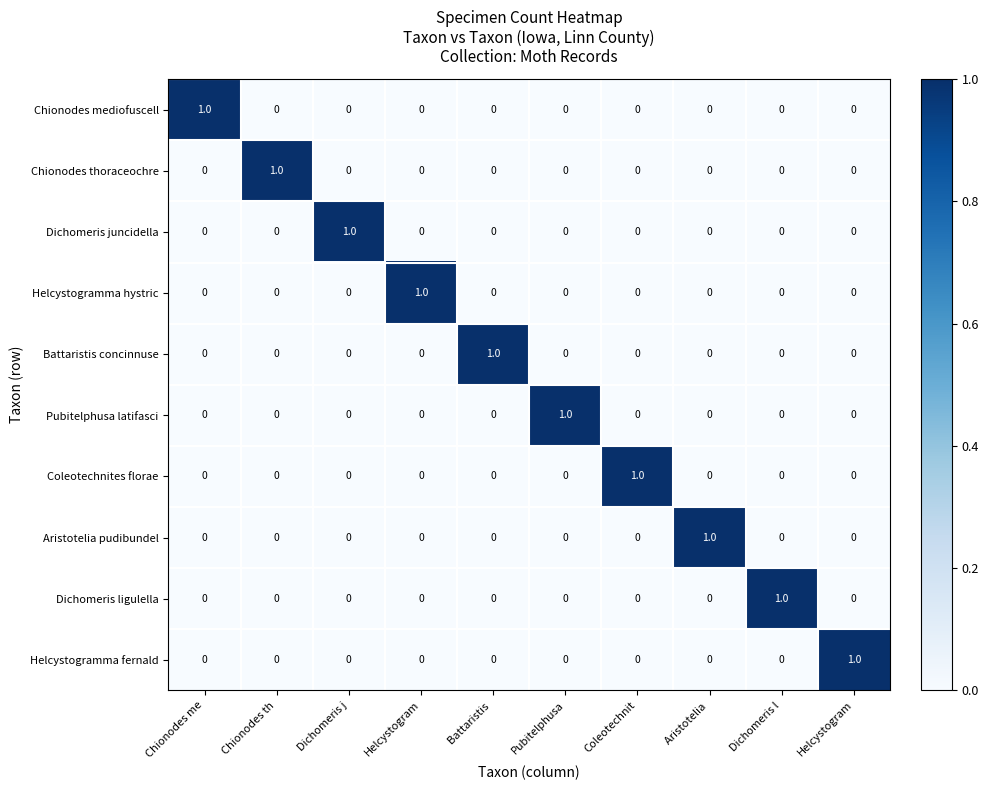

Rank the series by their maximum value, from lowest to highest.

Chionodes mediofuscell, Chionodes thoraceochre, Dichomeris juncidella, Helcystogramma hystric, Battaristis concinnuse, Pubitelphusa latifasci, Coleotechnites florae, Aristotelia pudibundel, Dichomeris ligulella, Helcystogramma fernald